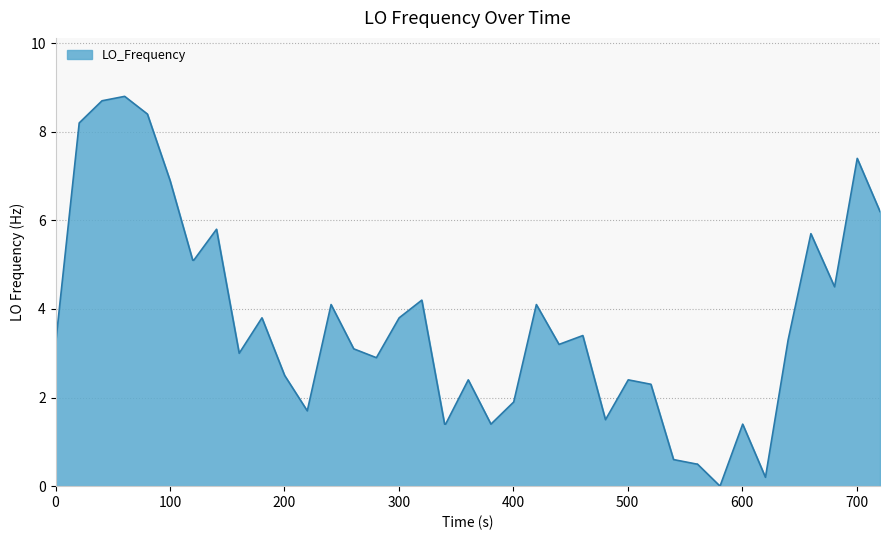

What is the greatest value displayed?

8.8